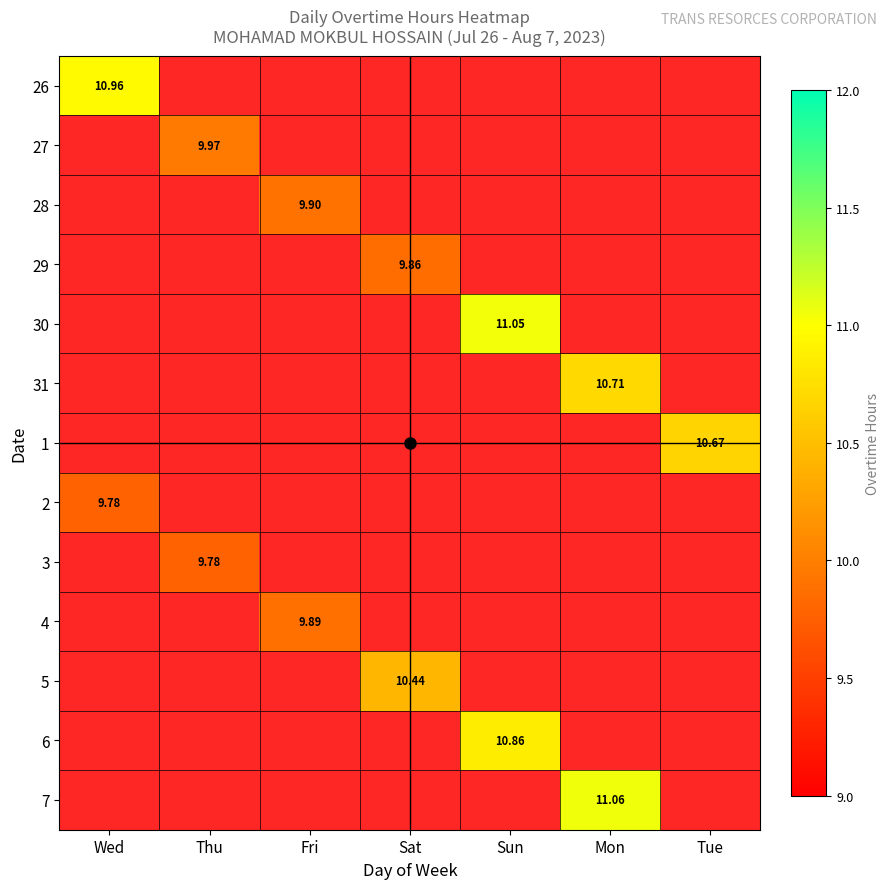

Which category has the lowest value in the 27 series?

Wed